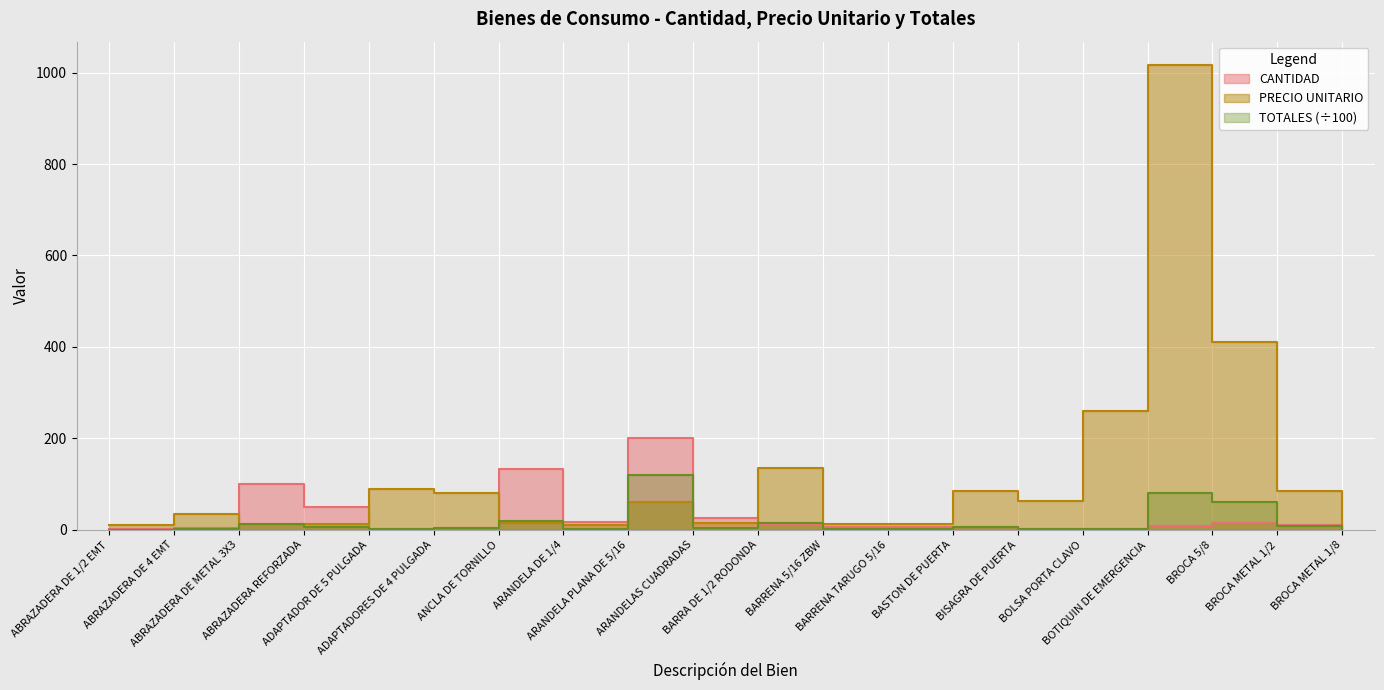

At which category is the sum across all series the highest?

BOTIQUIN DE EMERGENCIA